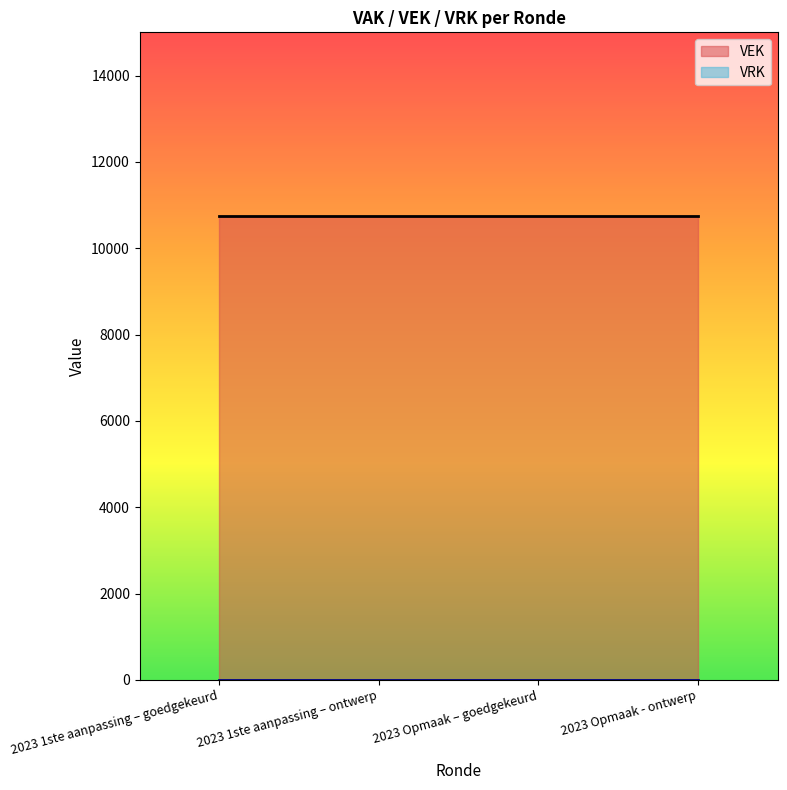

What is the spread (max minus min) of values at 2023 Opmaak - ontwerp?

10750